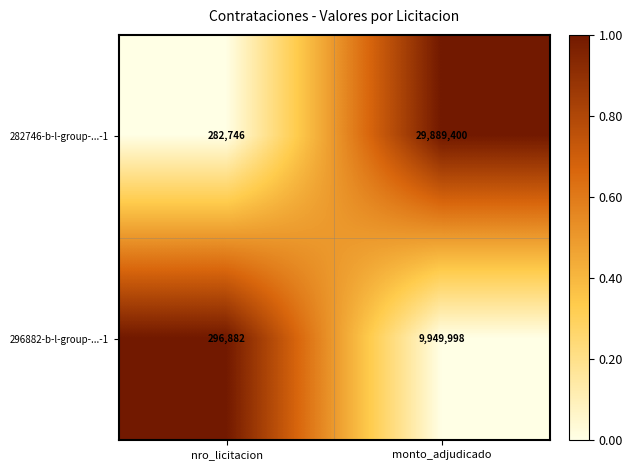

At which category is the sum across all series the highest?

monto_adjudicado